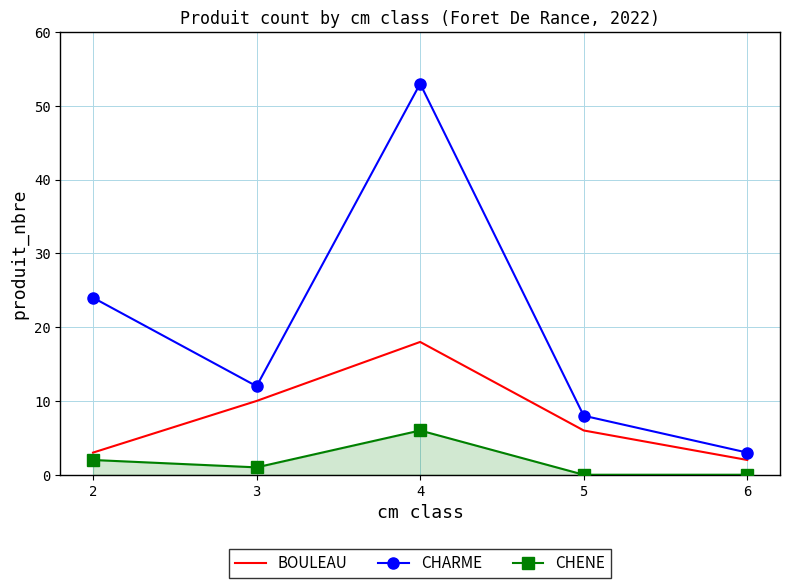

Where is BOULEAU nearest to the value 10?

3